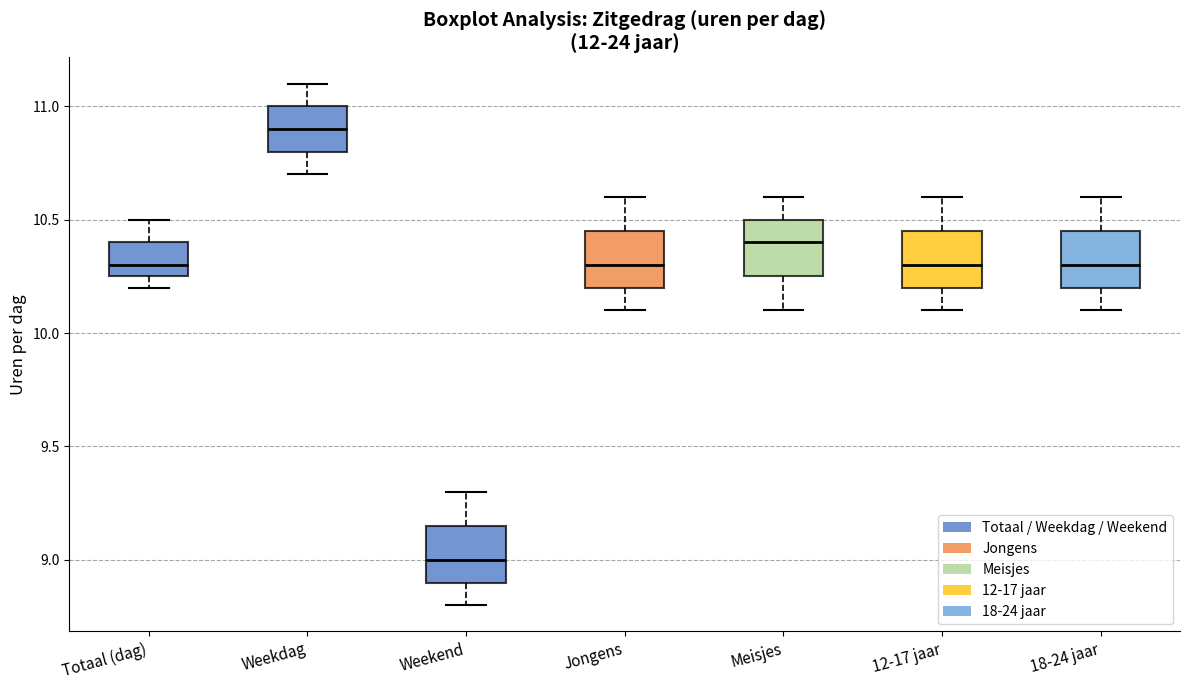

Which box has the highest median line?

Weekdag